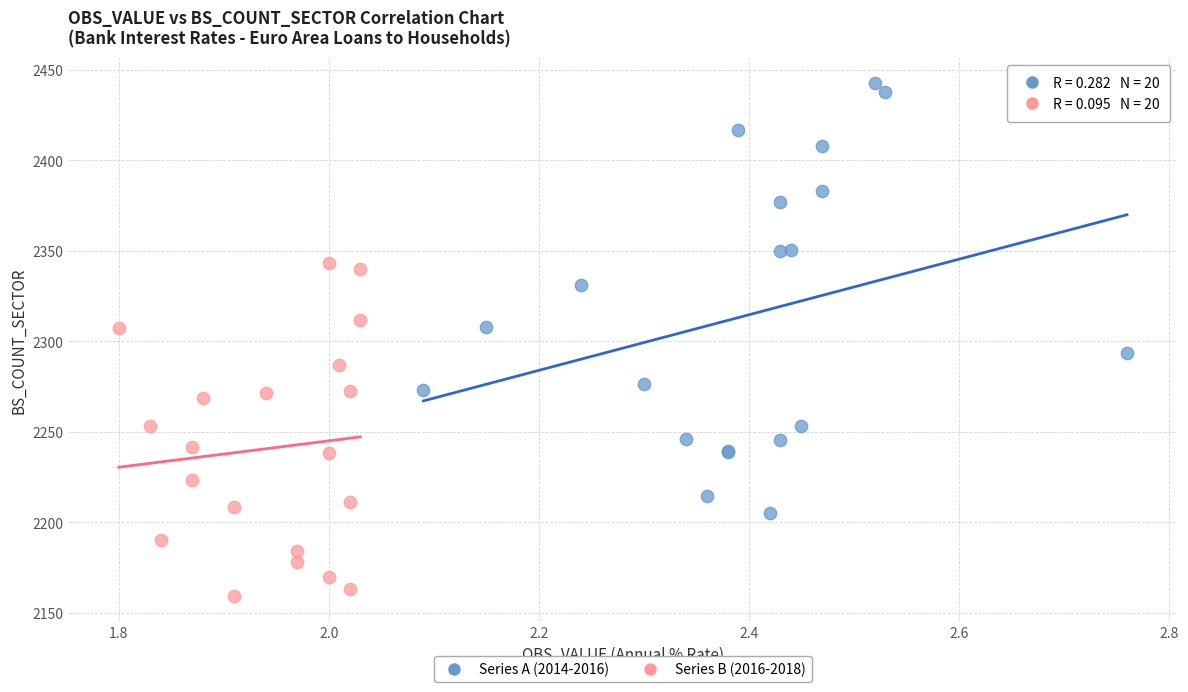

Which series reaches the minimum Y coordinate?

Series B (2016-2018)